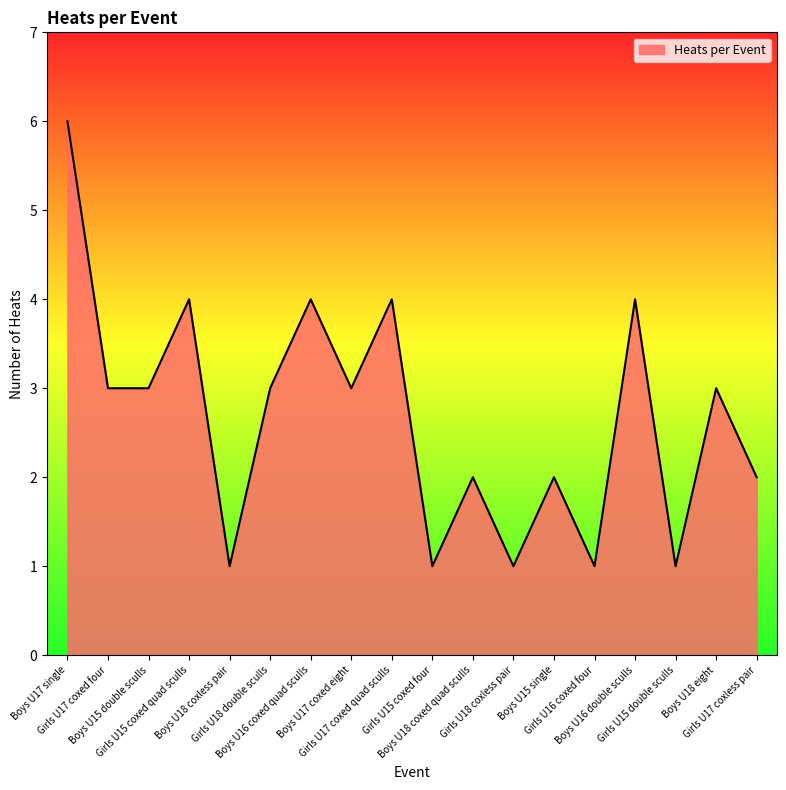

What is the greatest value displayed?

6